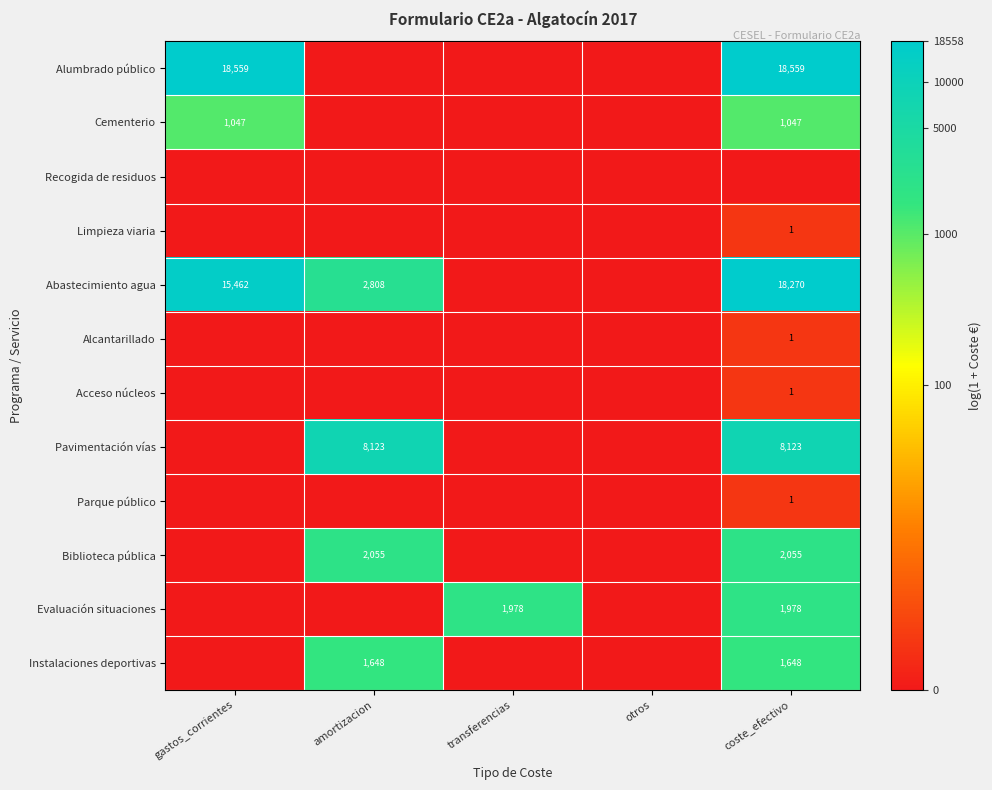

The value of Alcantarillado at coste_efectivo is 1. True or false?

True